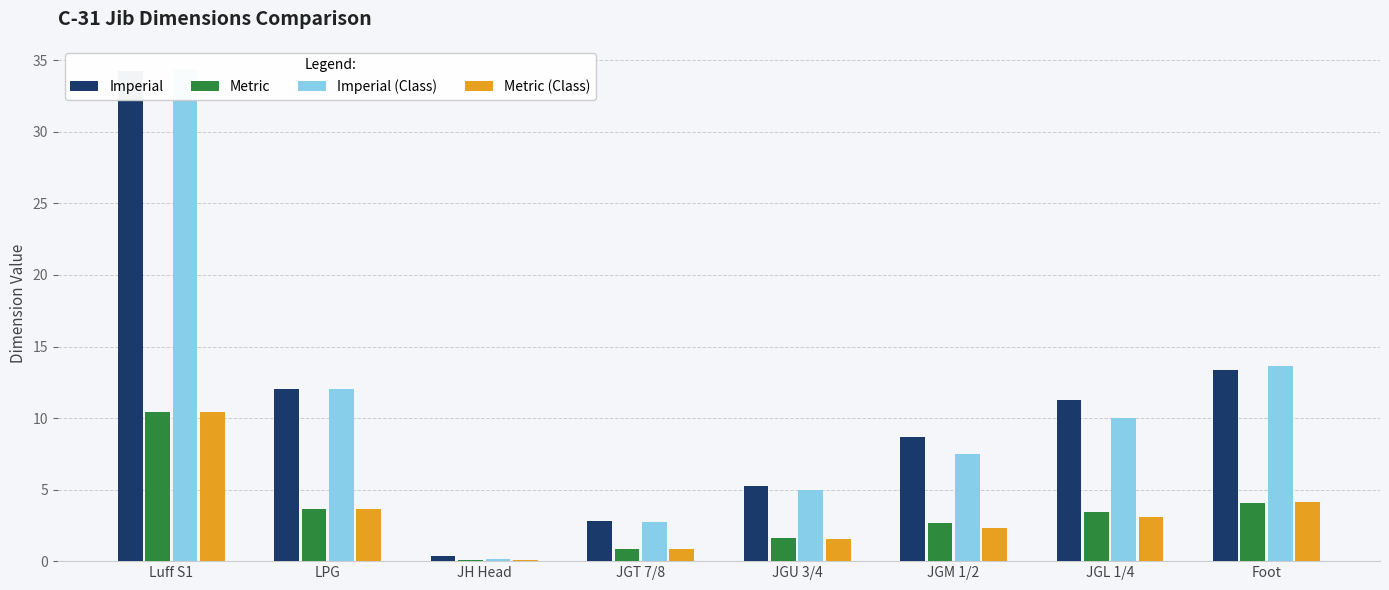

True or false: Imperial has a value of 15.3 at JGM 1/2.

False